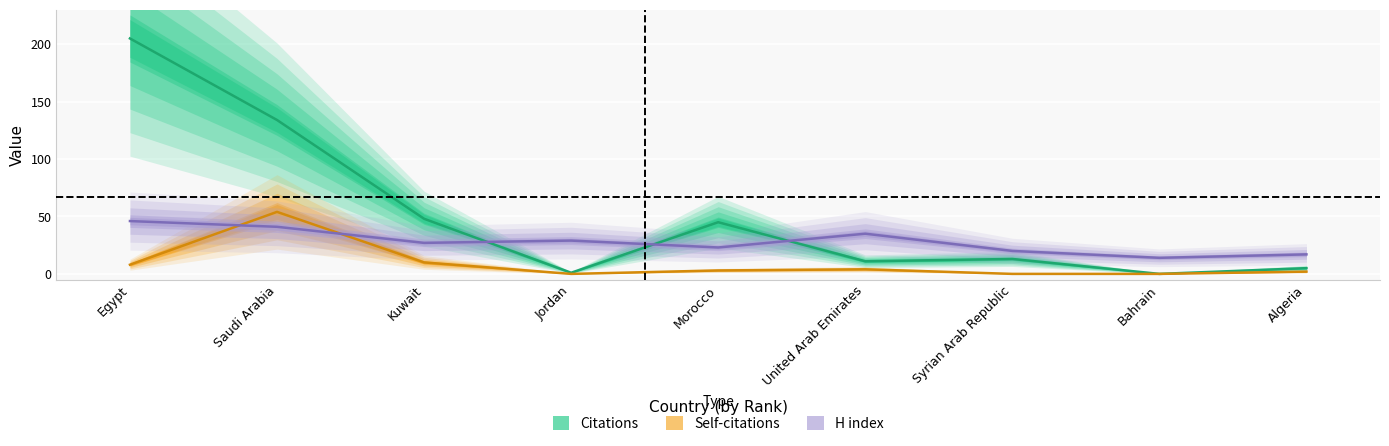

At which category does the chart reach its minimum across all series?

Bahrain